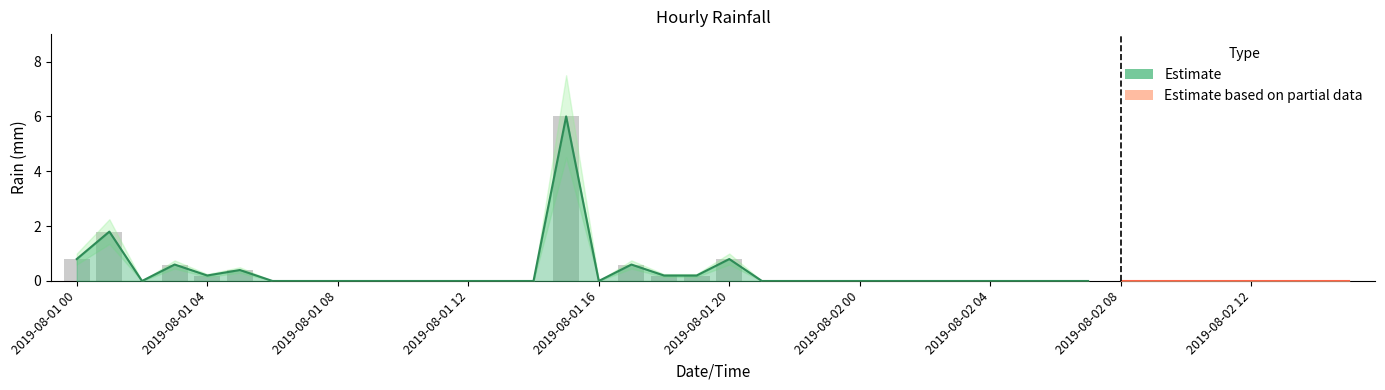

Which label corresponds to the largest value in the chart?

2019-08-01 15:00